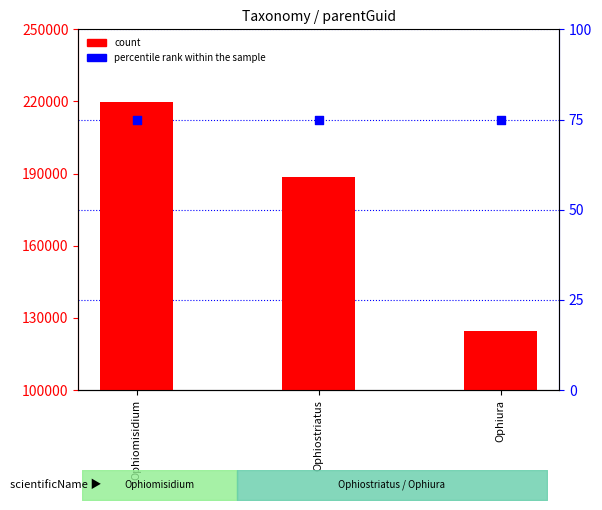

Which series has the largest Y range (max minus min)?

count